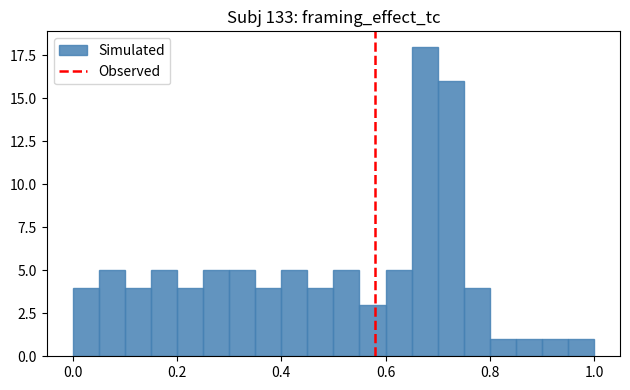

Around what value on the x-axis is the tallest bar? Give the approximate position of its centre, as read against the axis.

0.68